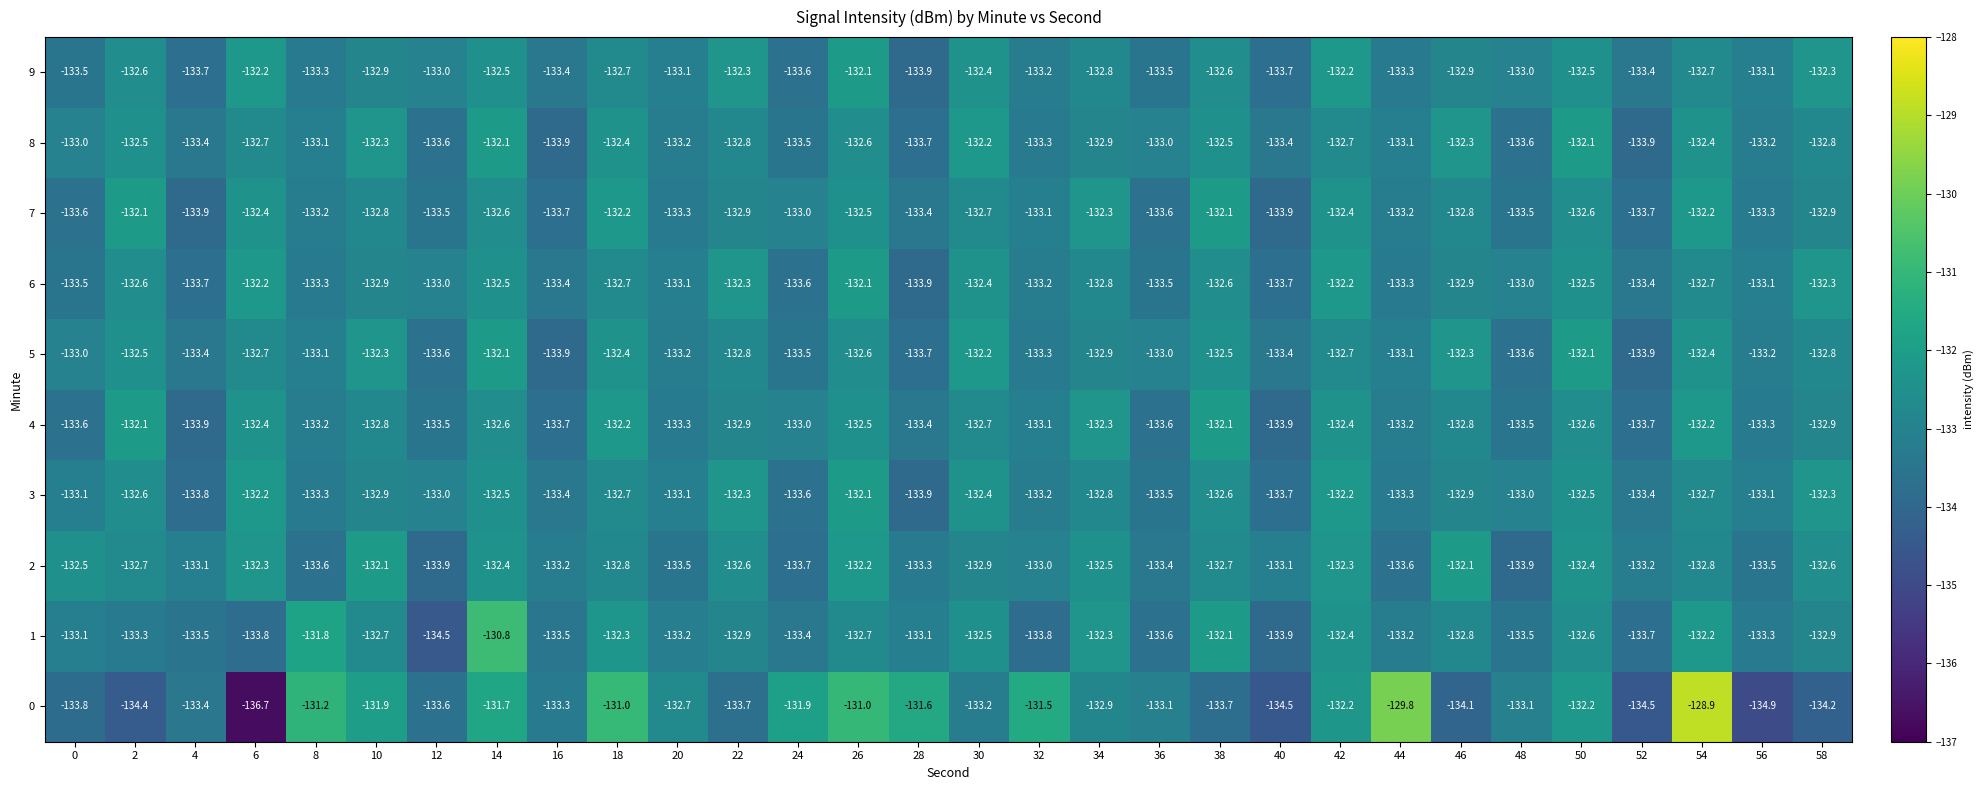

Read the 0 value at 28.

-131.6